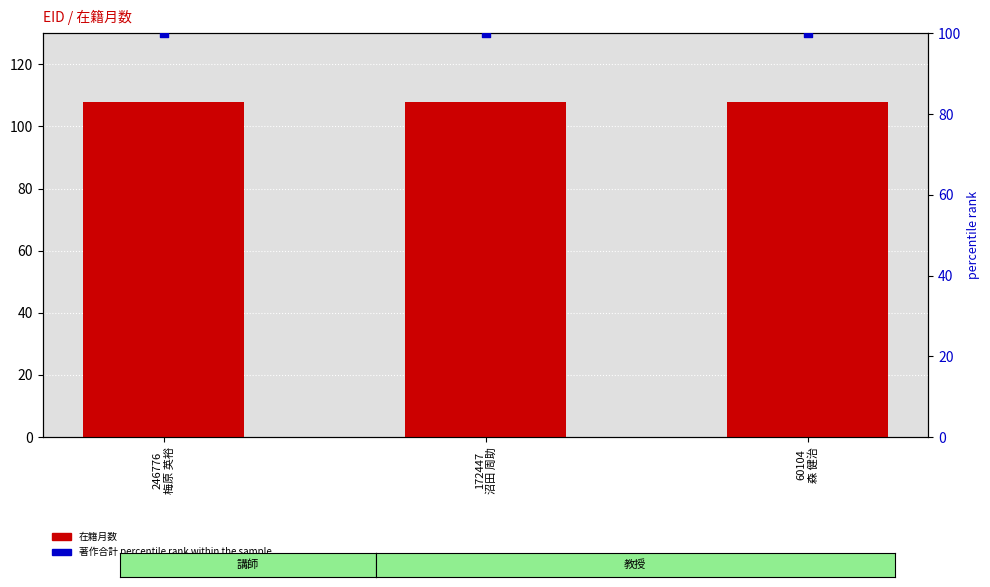

What are all the series names shown in the legend?

在籍月数, 著作合計 percentile rank